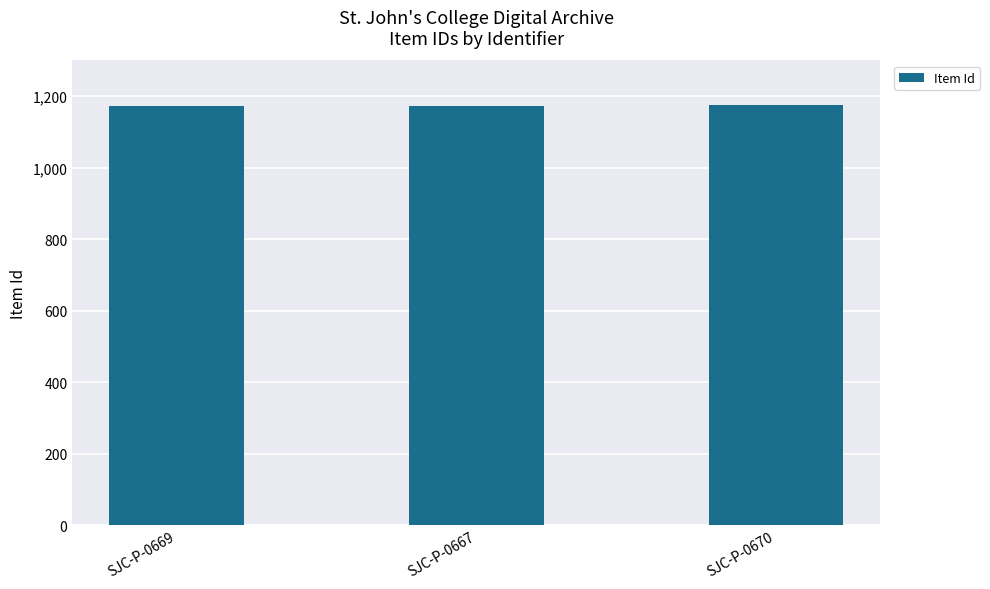

What is the ratio of the value at SJC-P-0667 to the value at SJC-P-0669?

1.0